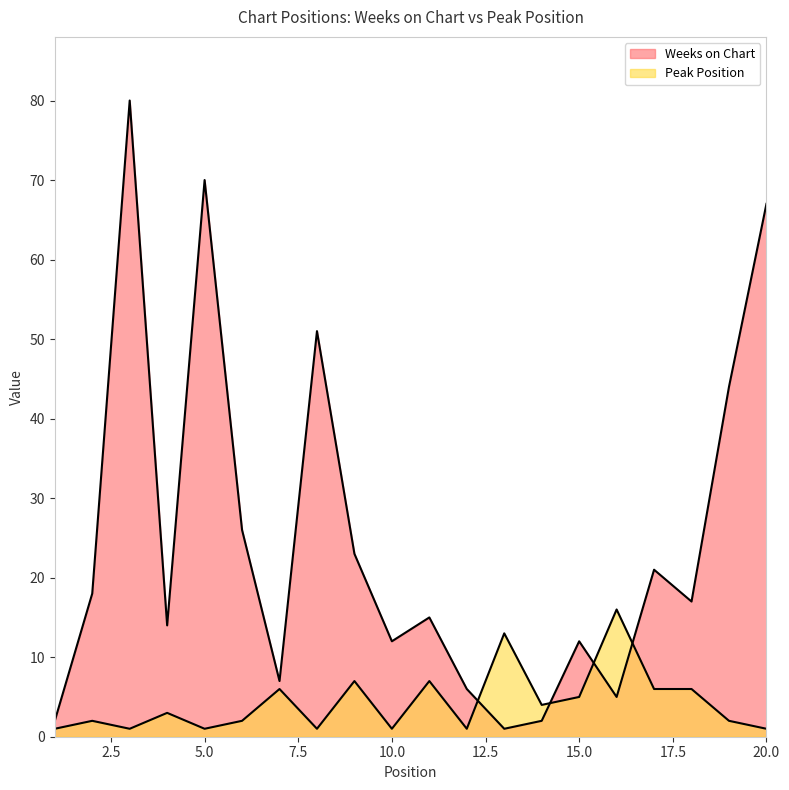

What is the minimum value shown in the chart?

1